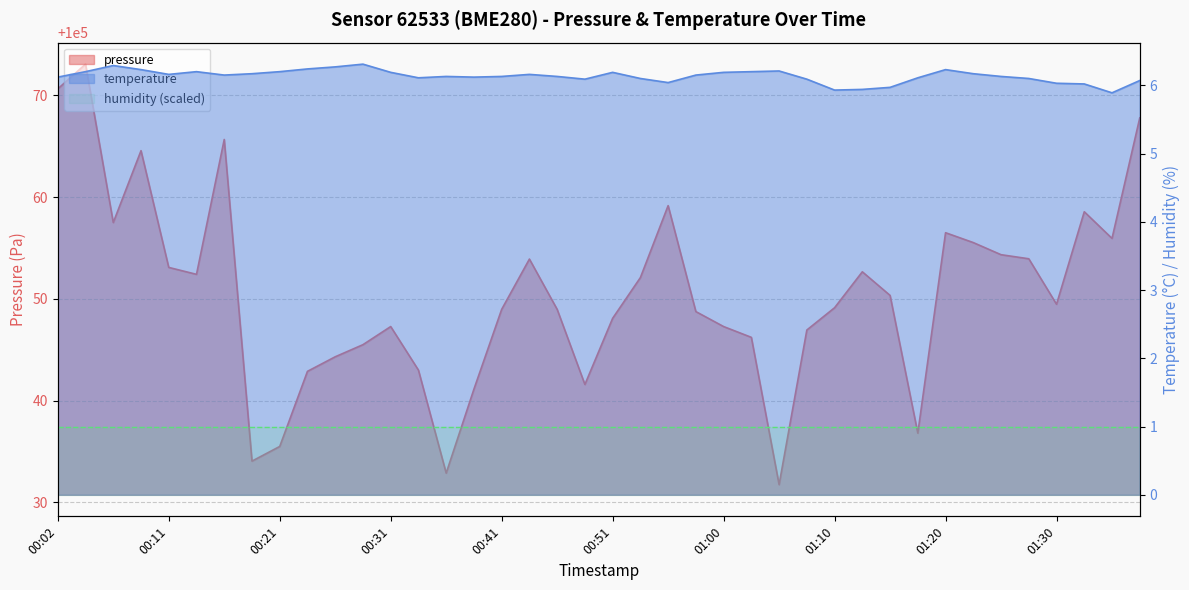

Where is temperature nearest to the value 6?

01:32